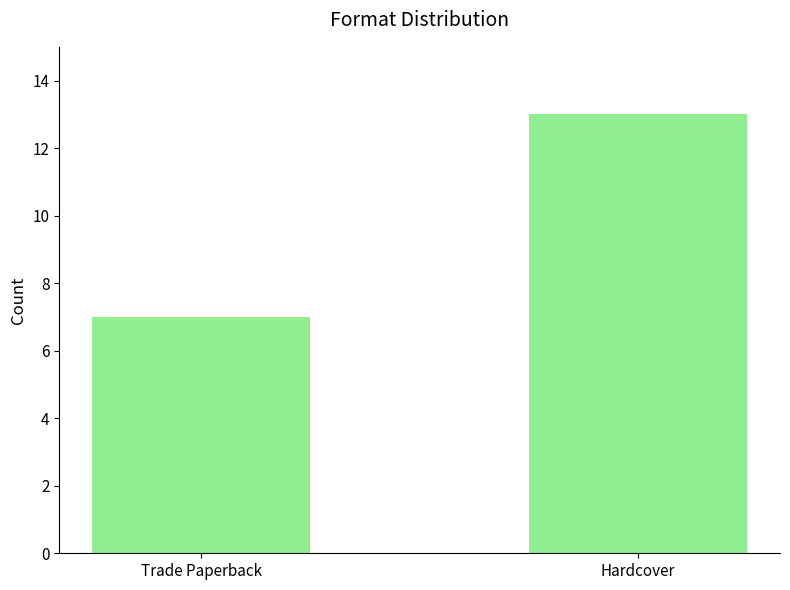

What is the change in value from Trade Paperback to Hardcover?

+6